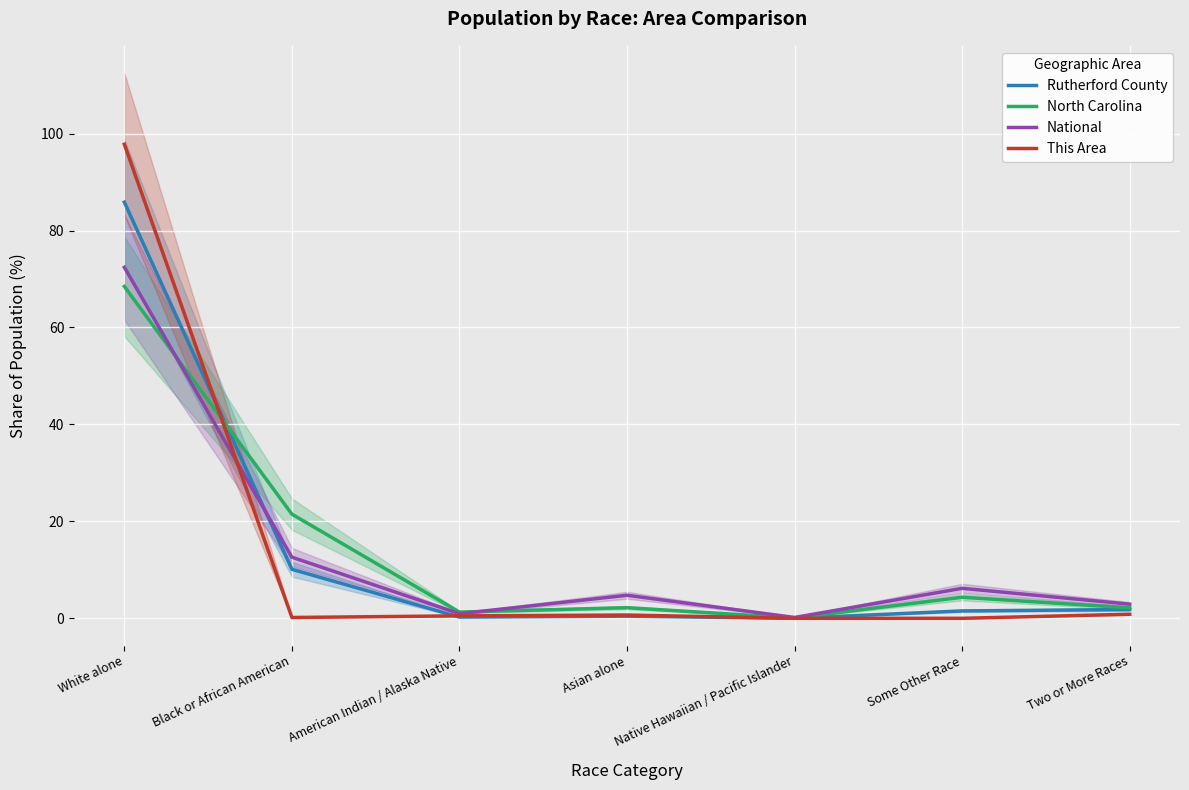

At which label does North Carolina first exceed 2?

White alone